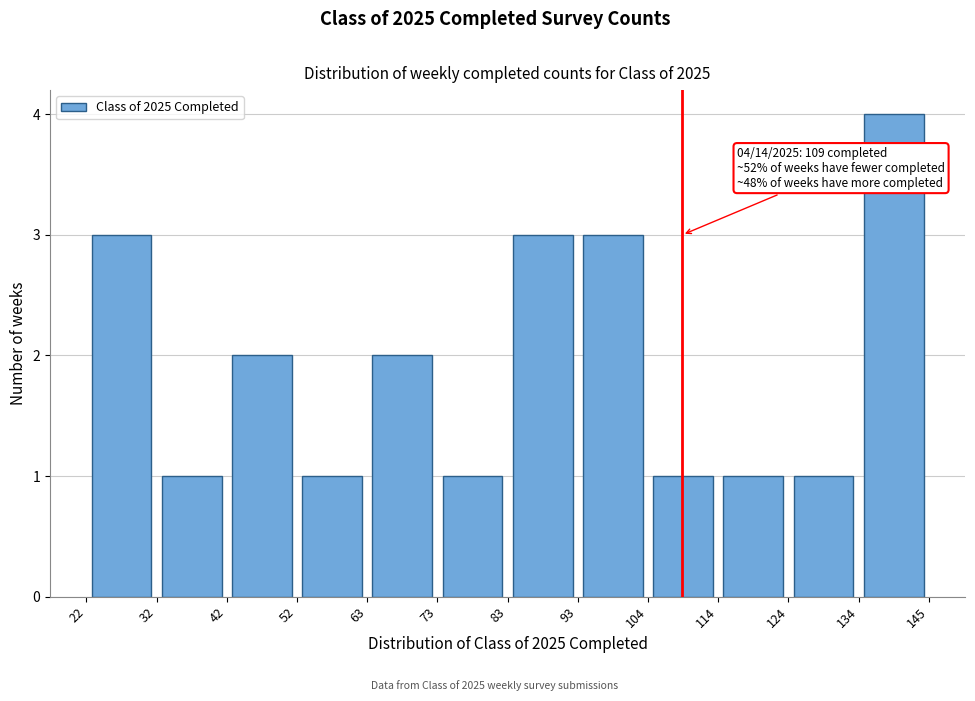

Which range on the x-axis has the tallest bar?

134 to 145